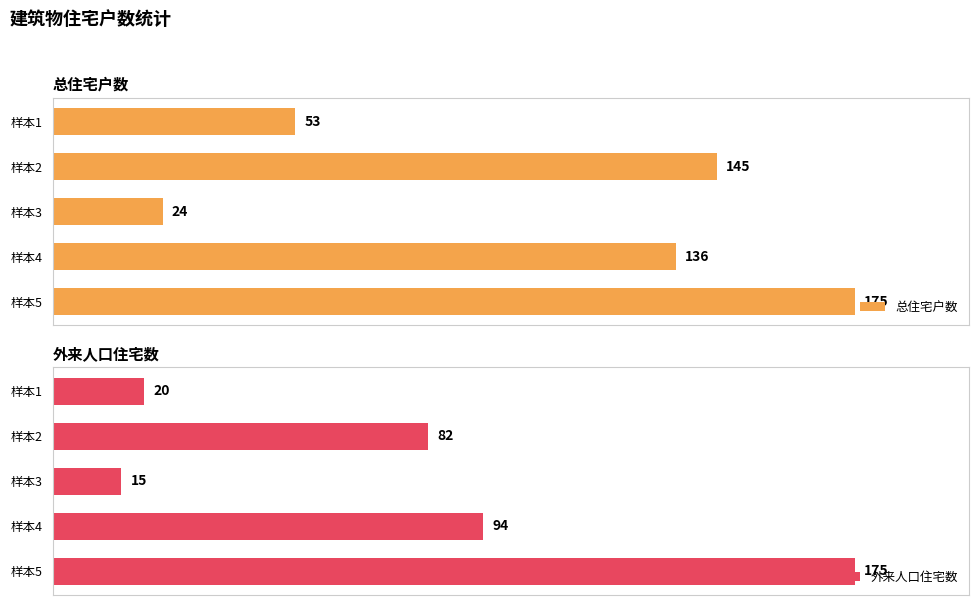

What is the lowest value of the 总住宅户数 series?

24